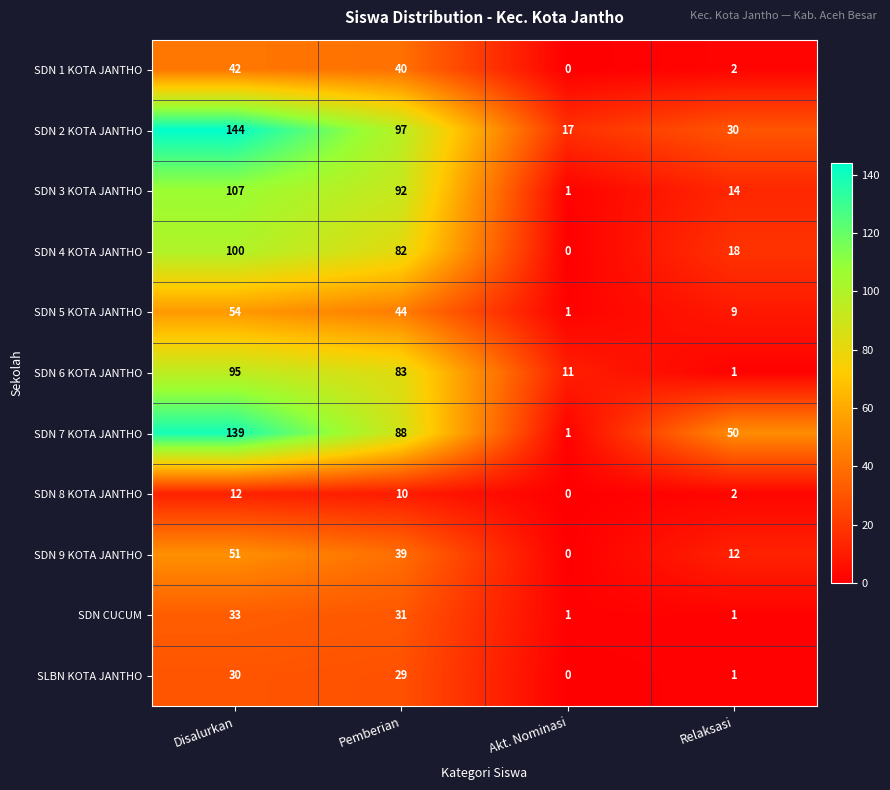

What is the difference between the second highest and second lowest values in the SDN 8 KOTA JANTHO series?

8